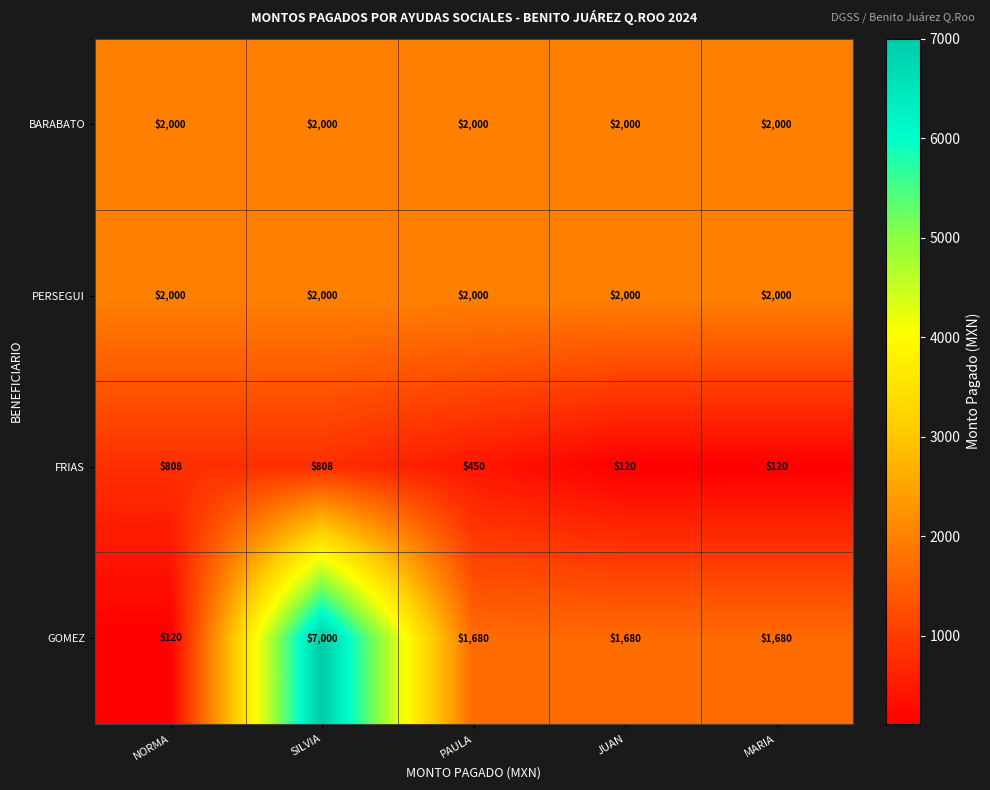

What is the difference between the maximum and minimum values in the FRIAS series?

688